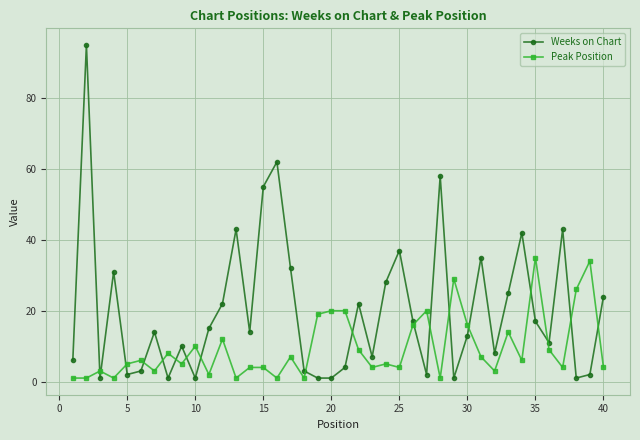

Reading left to right, transcribe all the data shown in this chart.

Weeks on Chart: 6	95	1	31	2	3	14	1	10	1	15	22	43	14	55	62	32	3	1	1	4	22	7	28	37	17	2	58	1	13	35	8	25	42	17	11	43	1	2	24
Peak Position: 1	1	3	1	5	6	3	8	5	10	2	12	1	4	4	1	7	1	19	20	20	9	4	5	4	16	20	1	29	16	7	3	14	6	35	9	4	26	34	4